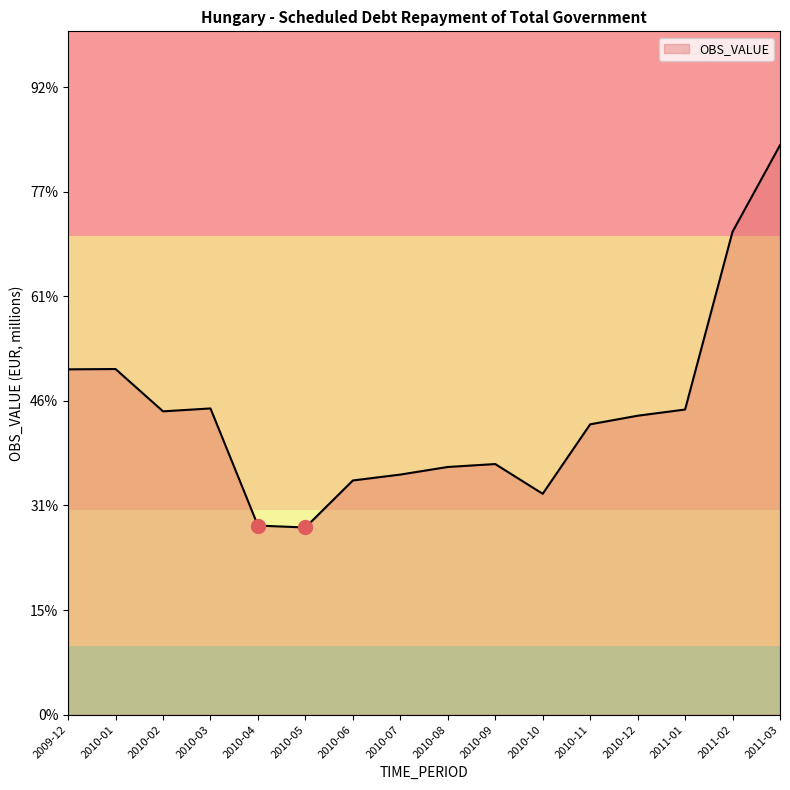

At which category does the chart reach its peak across all series?

2011-03